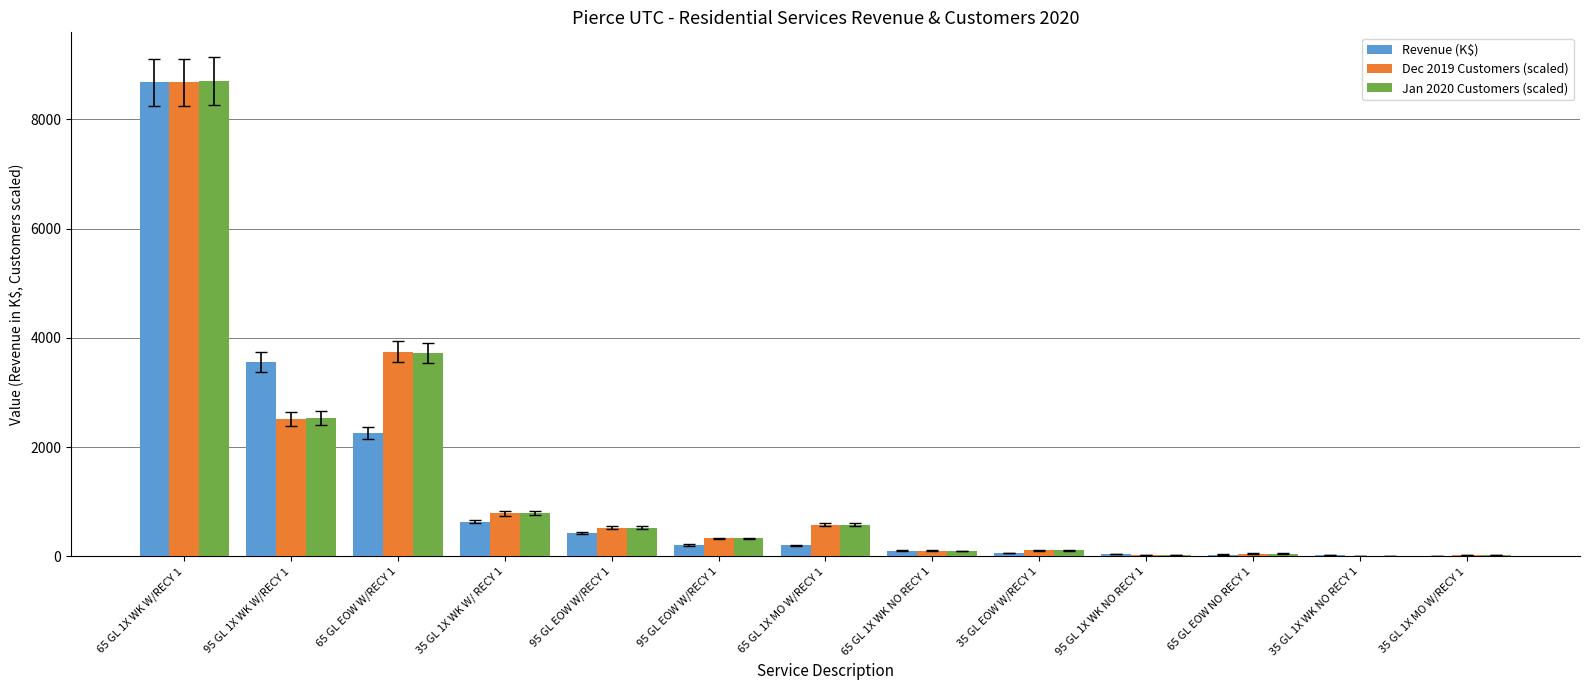

How many distinct data groups are displayed?

3